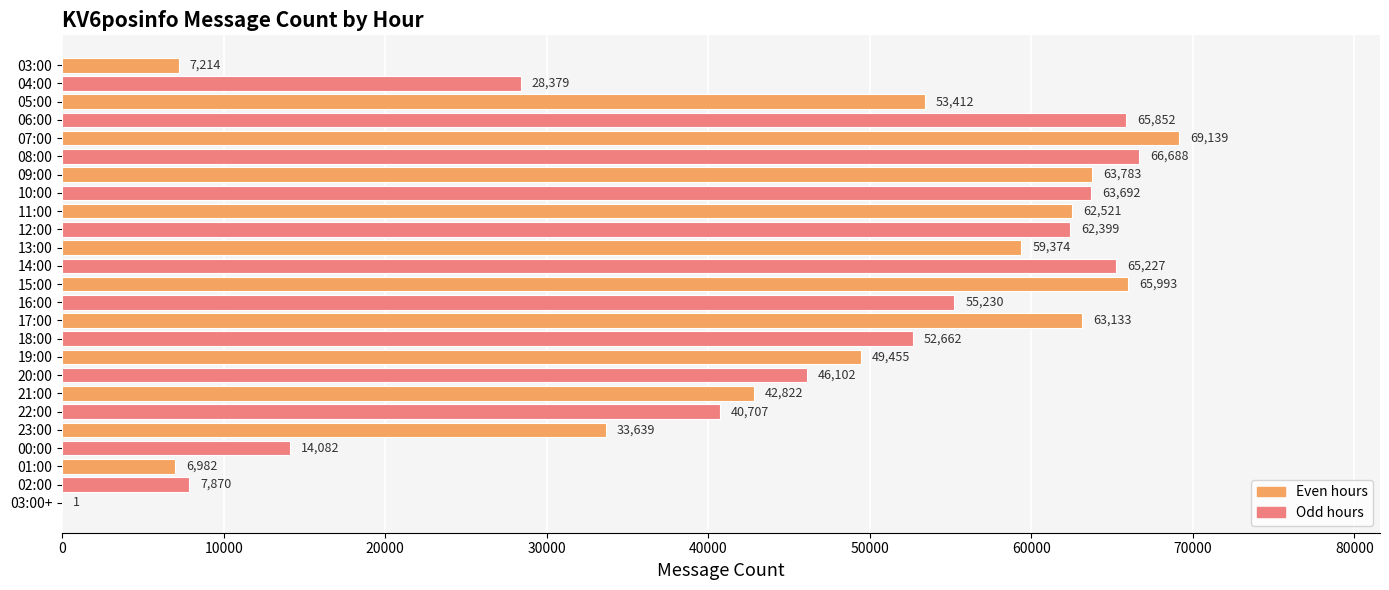

What is the maximum value shown in the chart?

69139